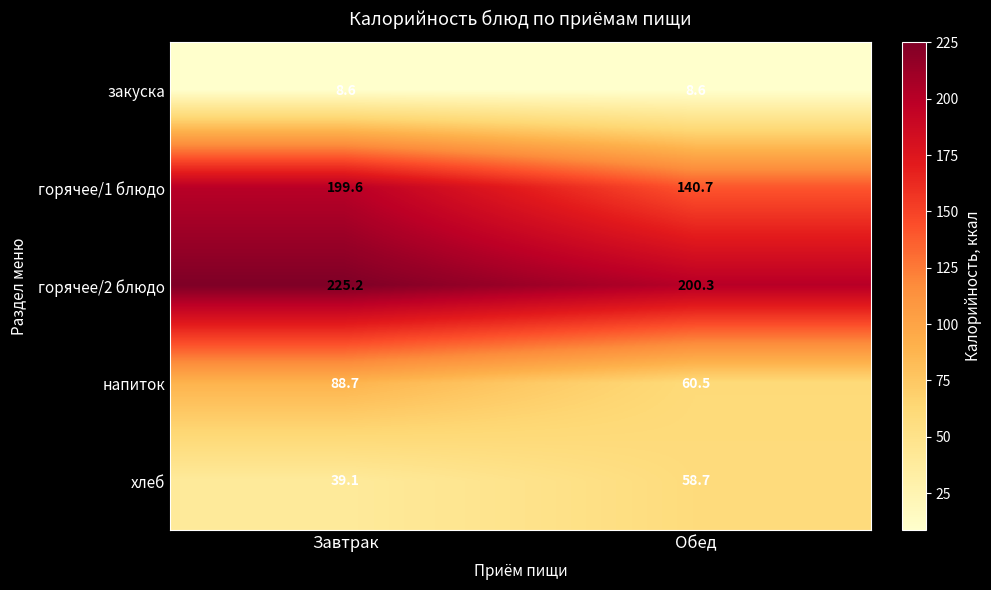

At how many categories does at least one series exceed 196?

2